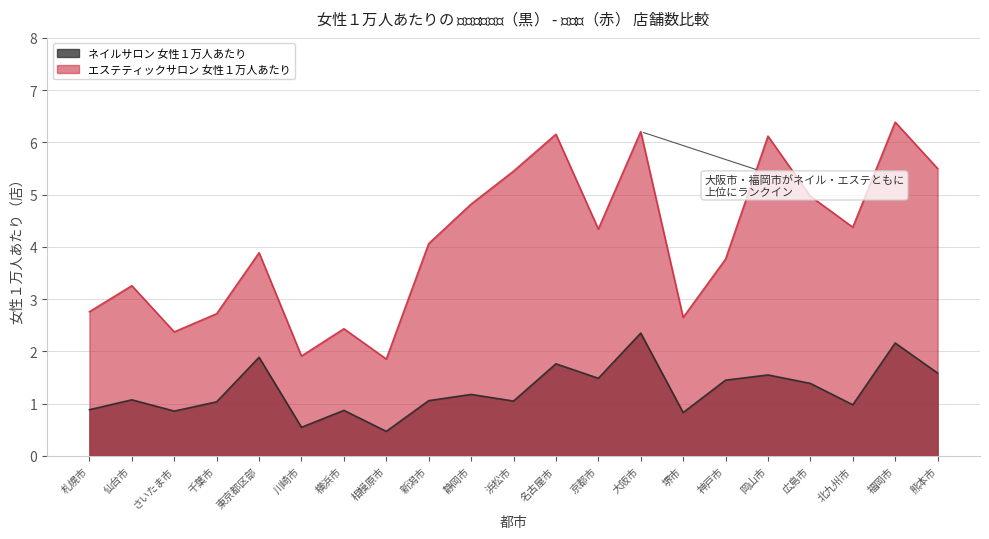

How many interior local peaks does the ネイルサロン 女性１万人あたり series have?

8